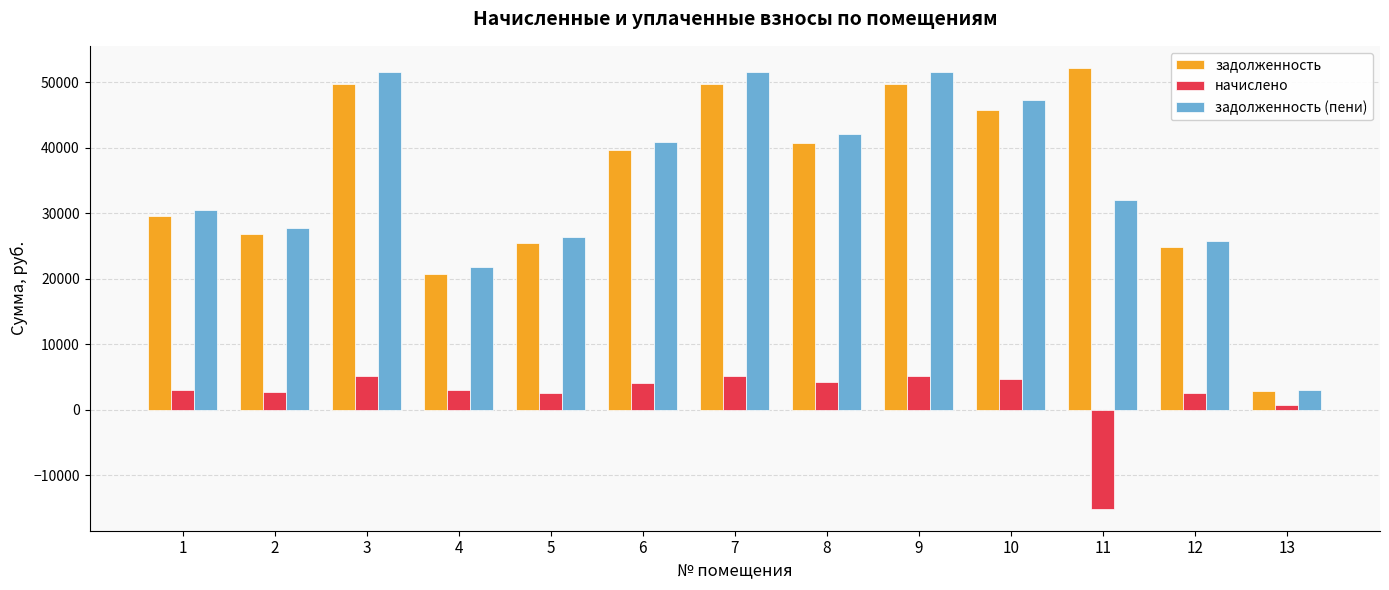

Between 4 and 12, which series saw the biggest shift?

задолженность